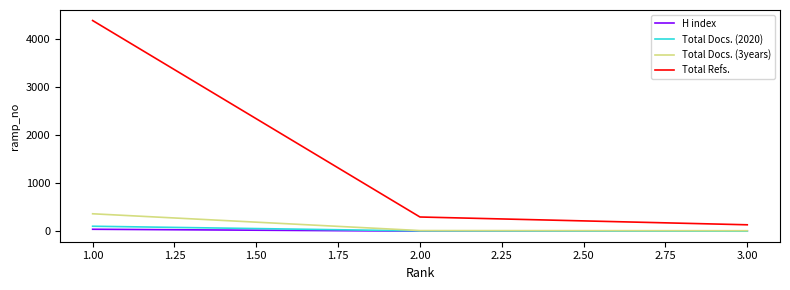

What are all the series names shown in the legend?

H index, Total Docs. (2020), Total Docs. (3years), Total Refs.